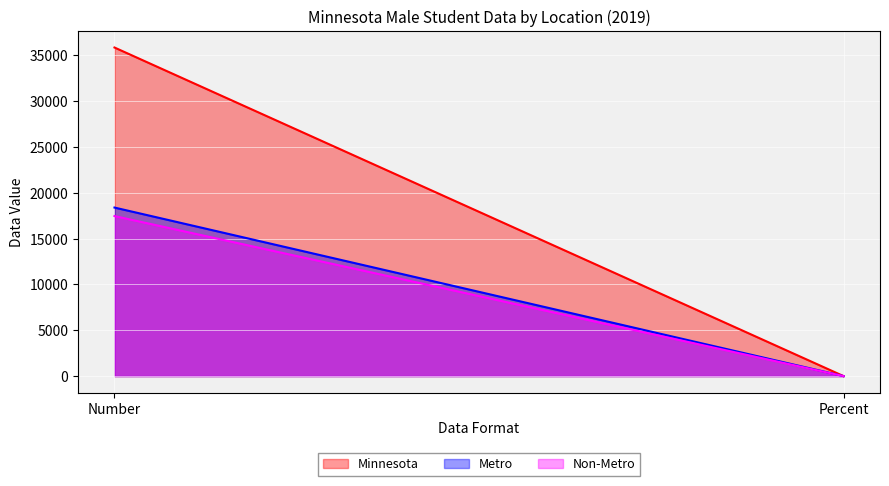

Reading right to left, extract all data points from this chart.

Minnesota: Percent=0.4	Number=35829.0
Metro: Percent=0.4	Number=18378.0
Non-Metro: Percent=0.5	Number=17451.0